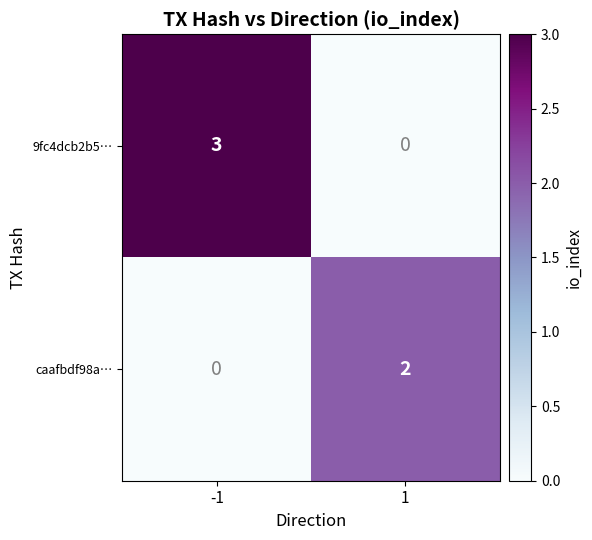

Which series has the largest total across all categories?

9fc4dcb2b5…